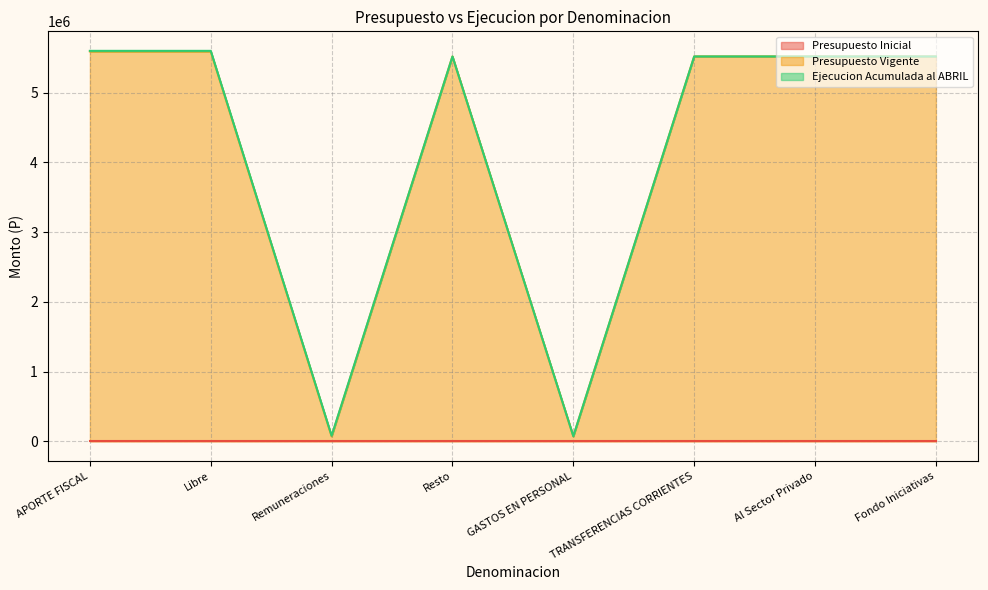

How many distinct data groups are displayed?

3